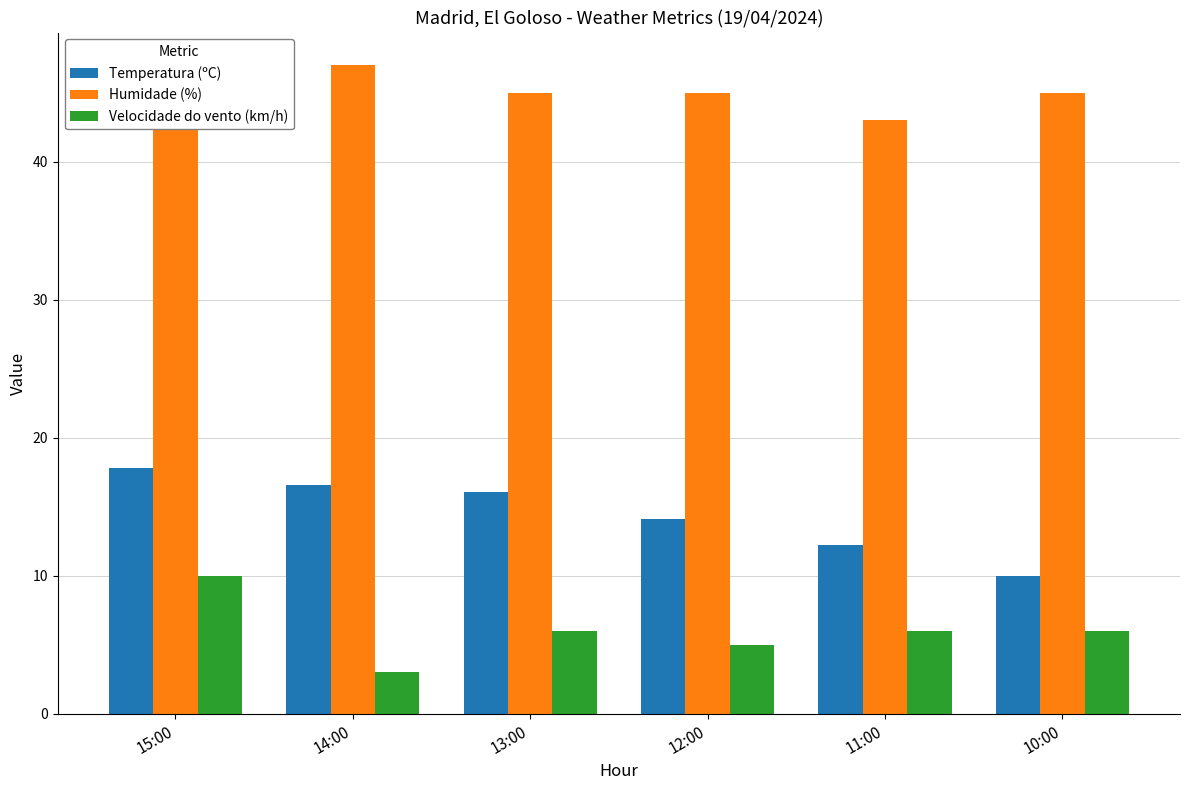

How many groups of bars are there?

6